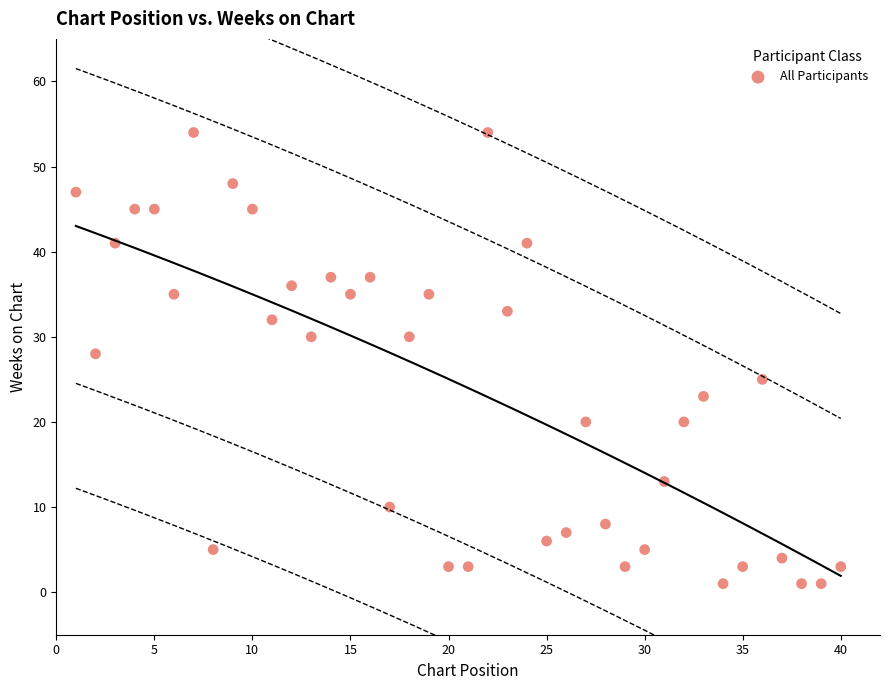

What is the range of X values (max minus min)?

39